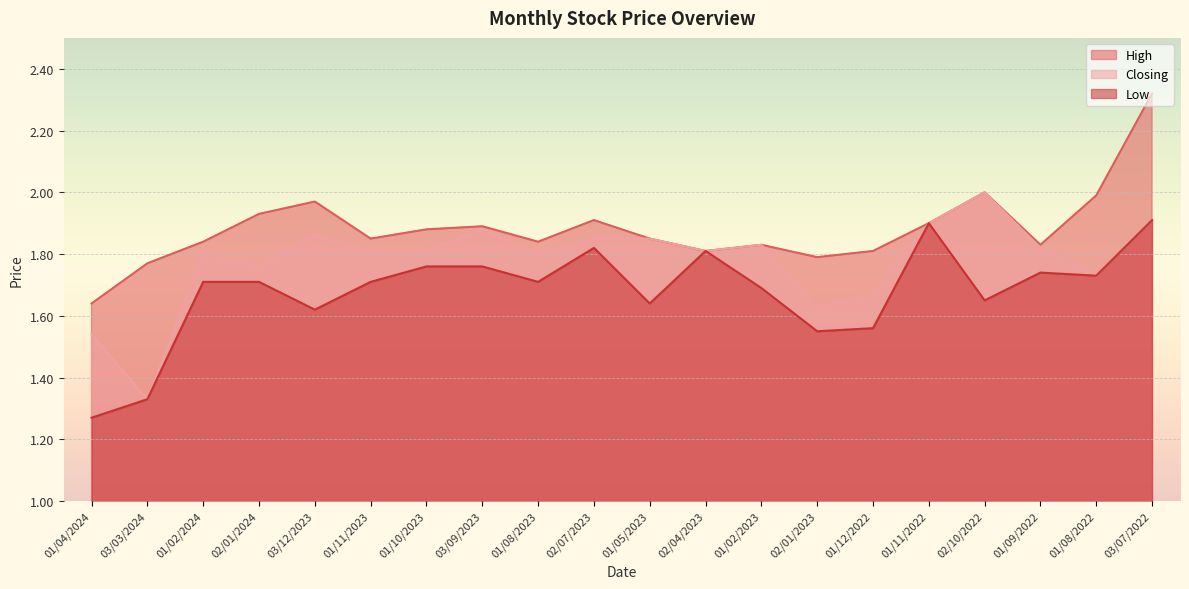

Rank the series at 03/09/2023 from lowest to highest value.

Low, Closing, High